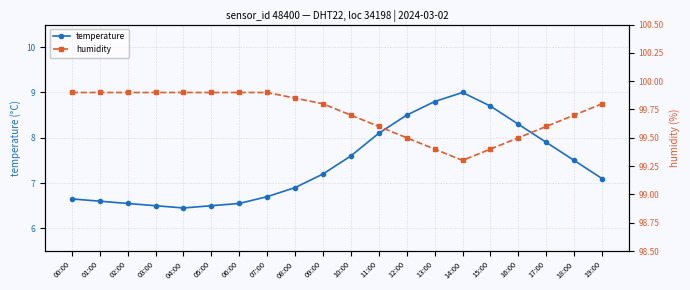

List the series in order of their peak value, highest first.

humidity, temperature